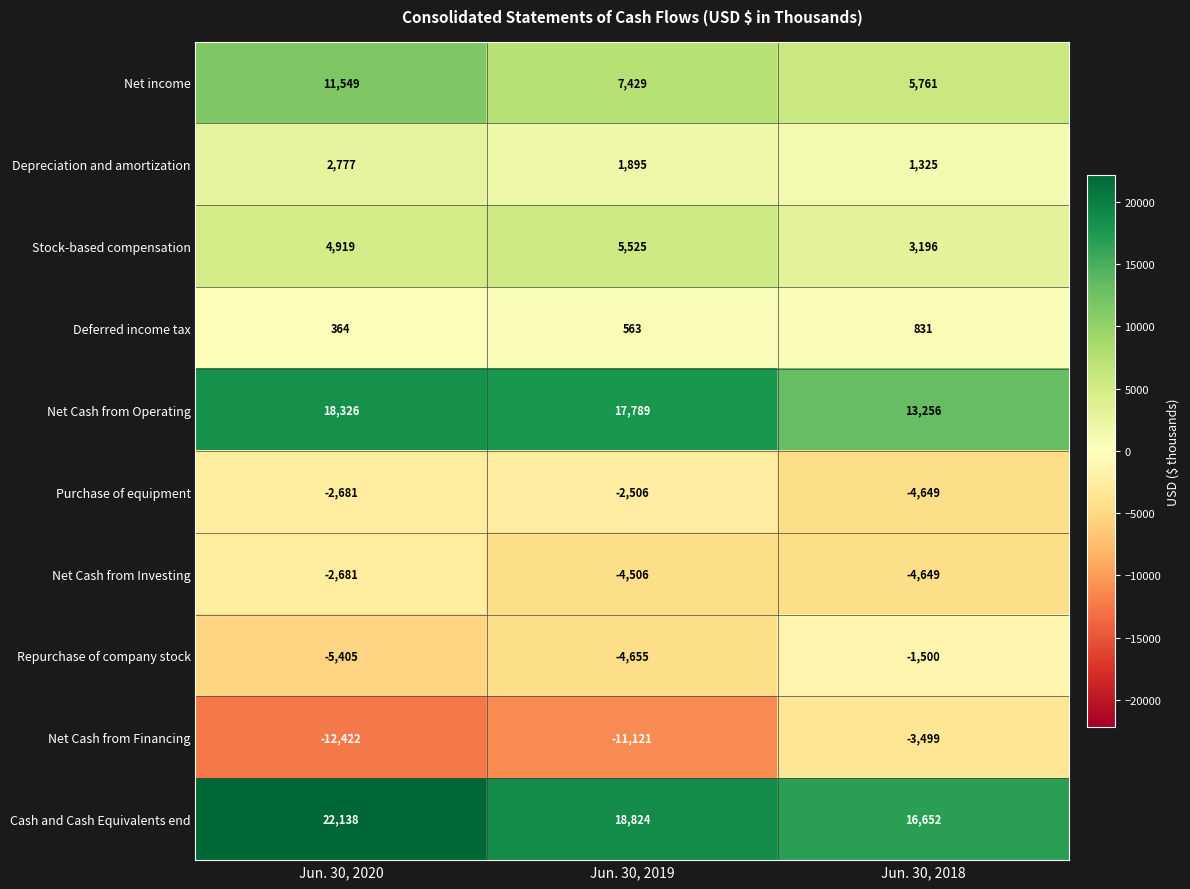

How many categories are shown in the chart?

3